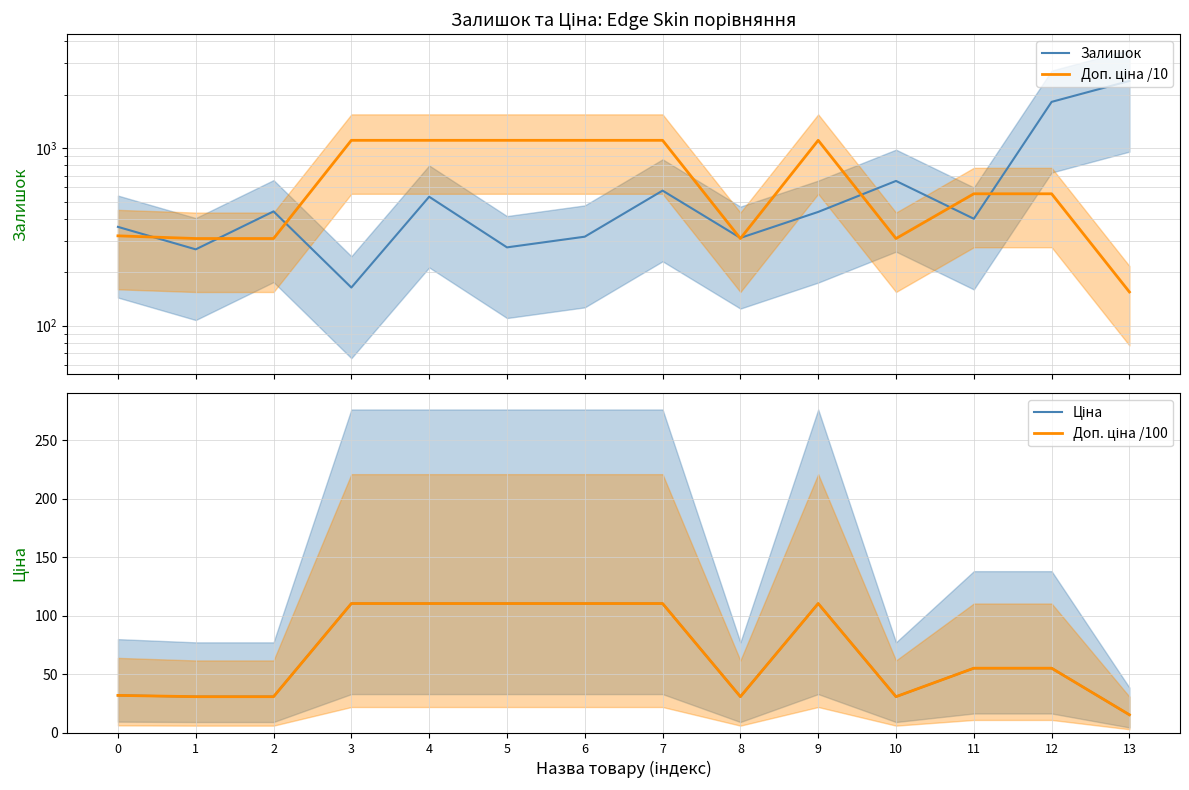

After their last crossing, which series has the higher values: Доп. ціна /10 or Залишок?

Залишок